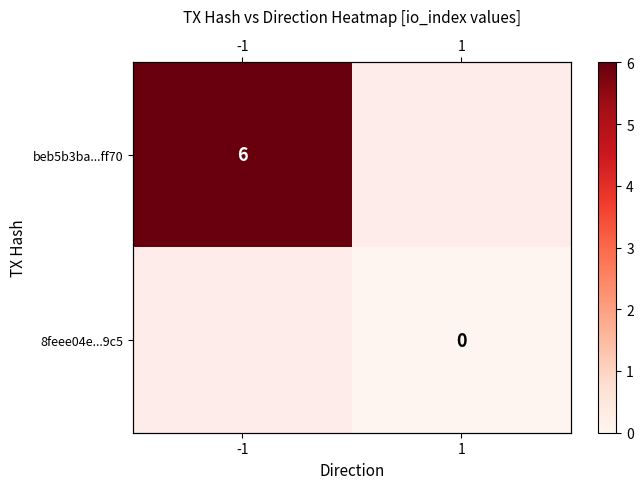

How many data points does each series have?

2